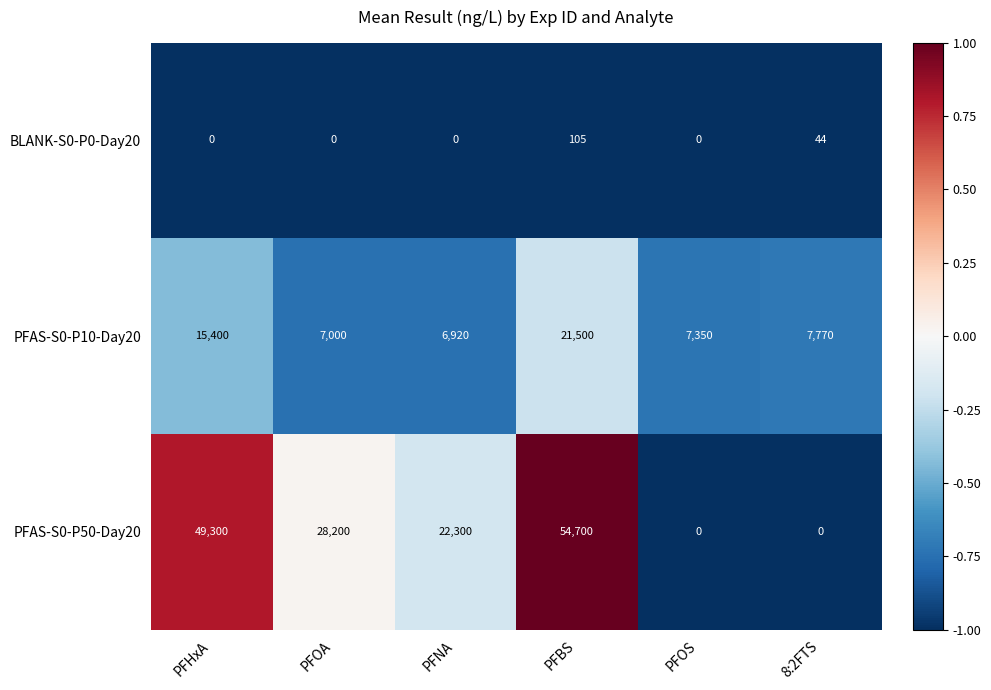

True or false: BLANK-S0-P0-Day20 has a value of 69 at PFNA.

False